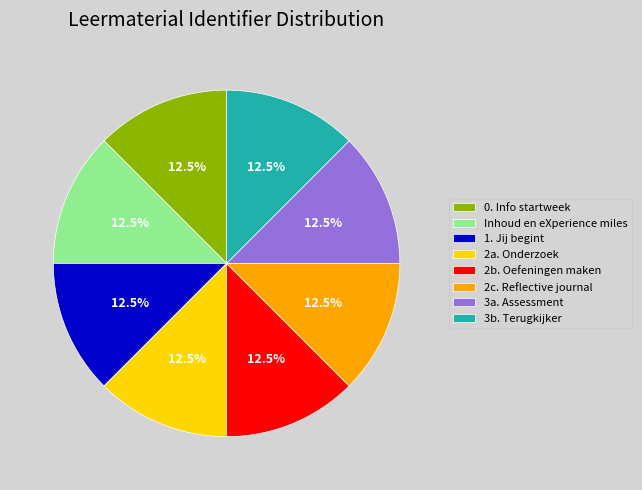

Combined, what portion of the pie is Inhoud en eXperience miles and 2a. Onderzoek?

25.0%